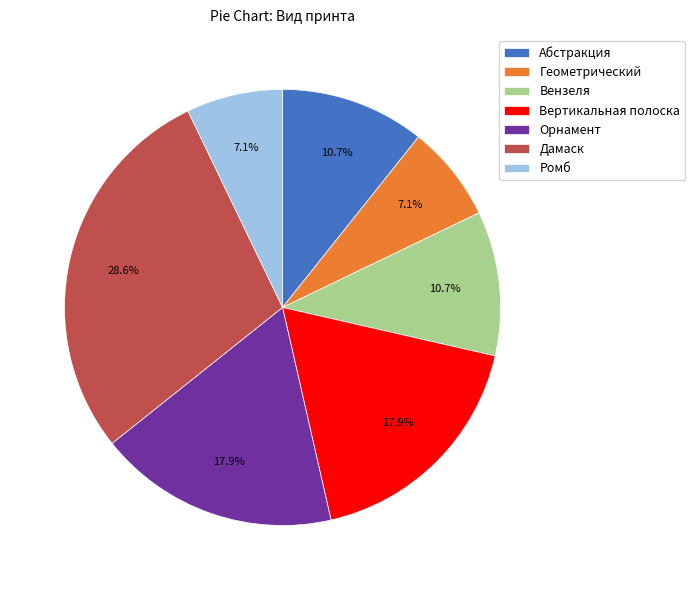

To the nearest percent, what is the difference between the largest and smallest slice percentages?

21%